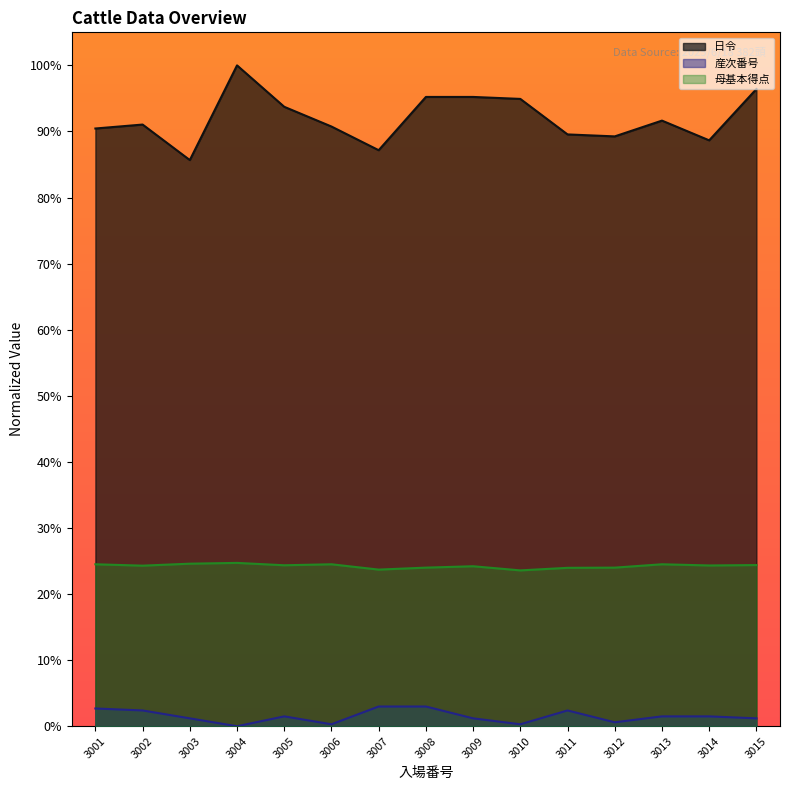

True or false: 産次番号 and 日令 intersect in this chart.

False